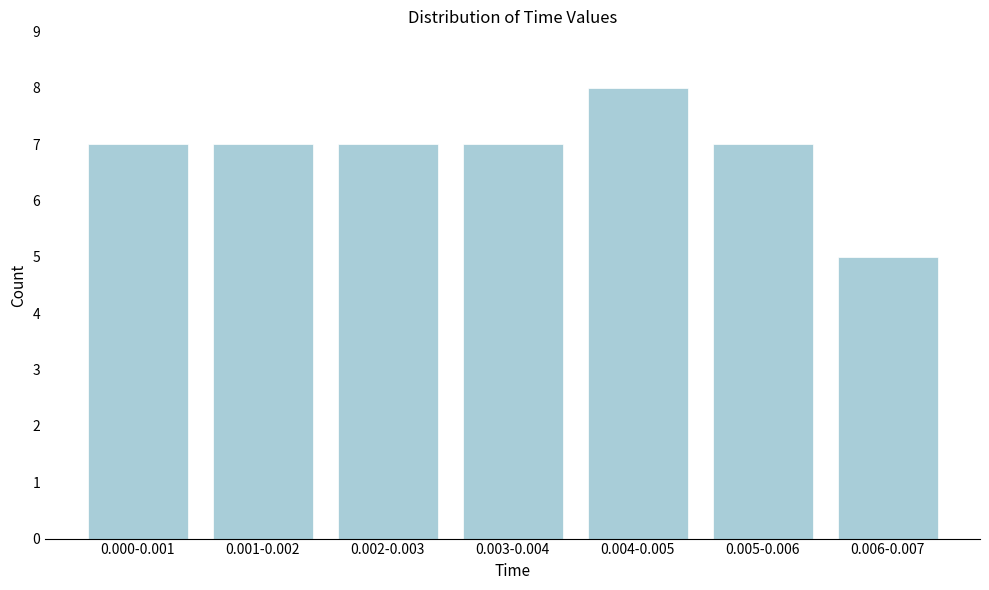

Reading left to right, extract all data points from this chart.

7	7	7	7	8	7	5